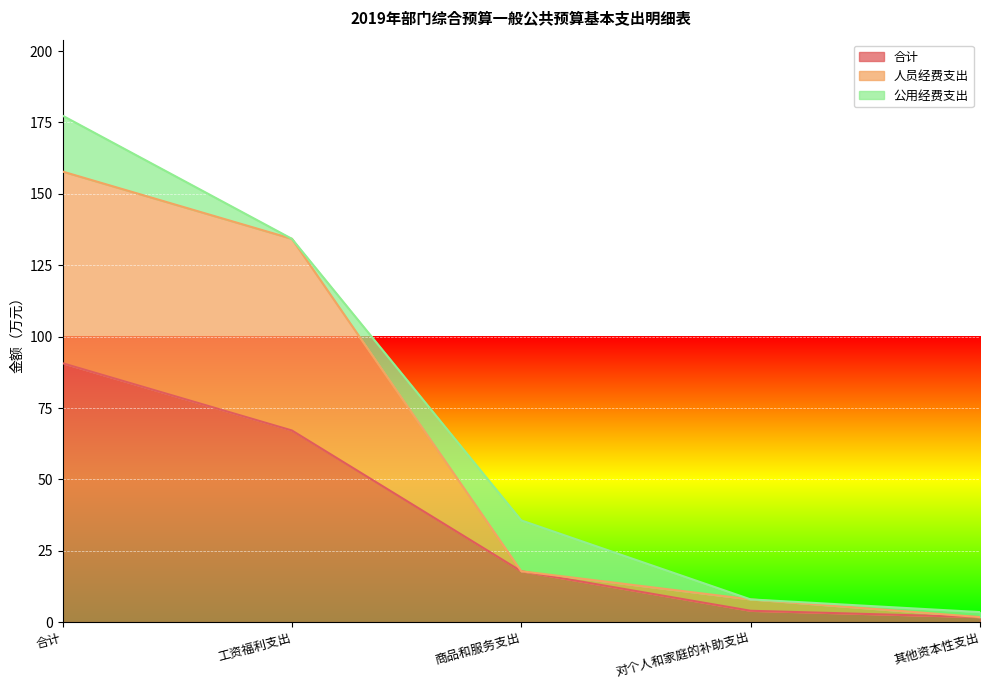

What is the sum of the 合计 values at 合计 and 对个人和家庭的补助支出?

94.7